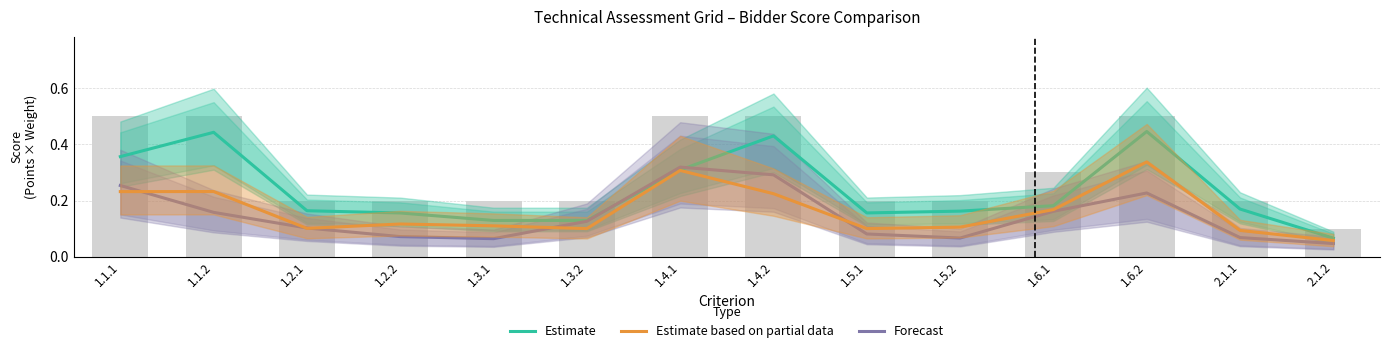

What is the difference between the second highest and minimum values in the Forecast series?

0.2